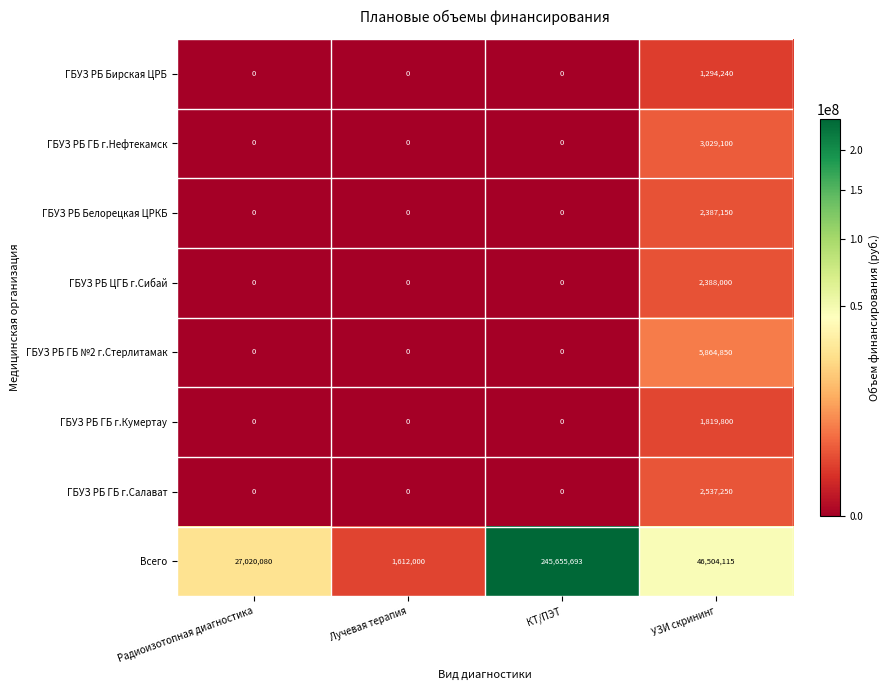

The ГБУЗ РБ ГБ г.Салават series shows 0 at Лучевая терапия. True or false?

True